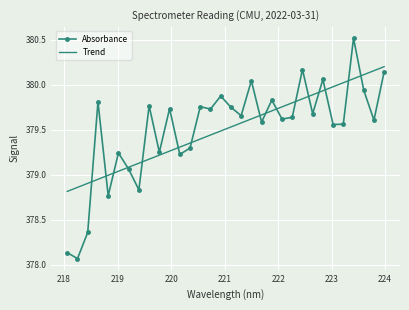

How many categories are shown in the chart?

32